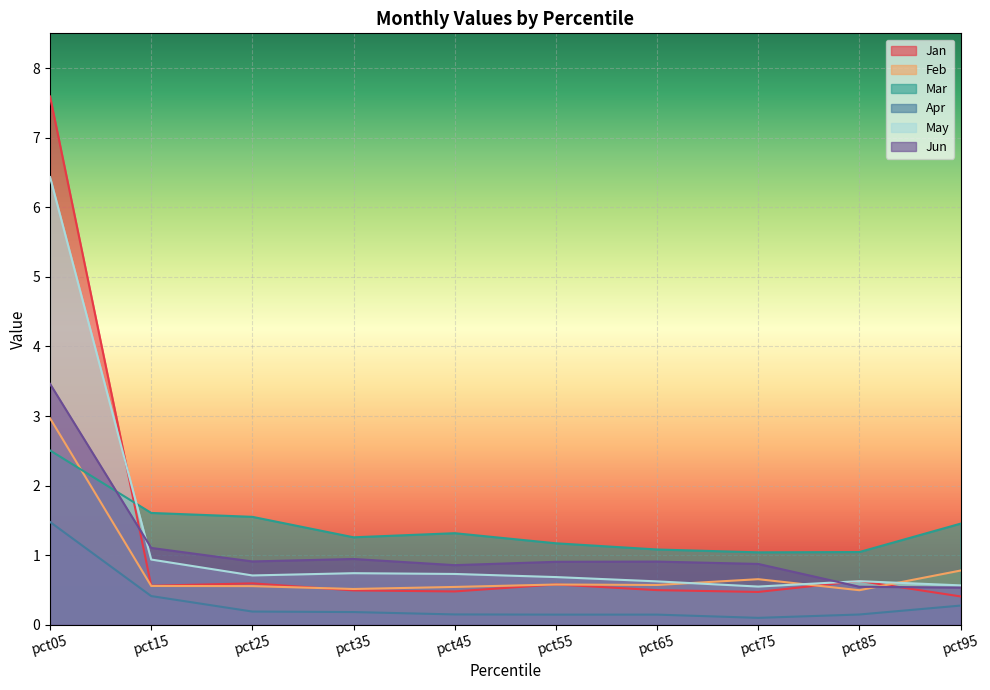

Is it true that Mar equals 2.3 at pct45?

False